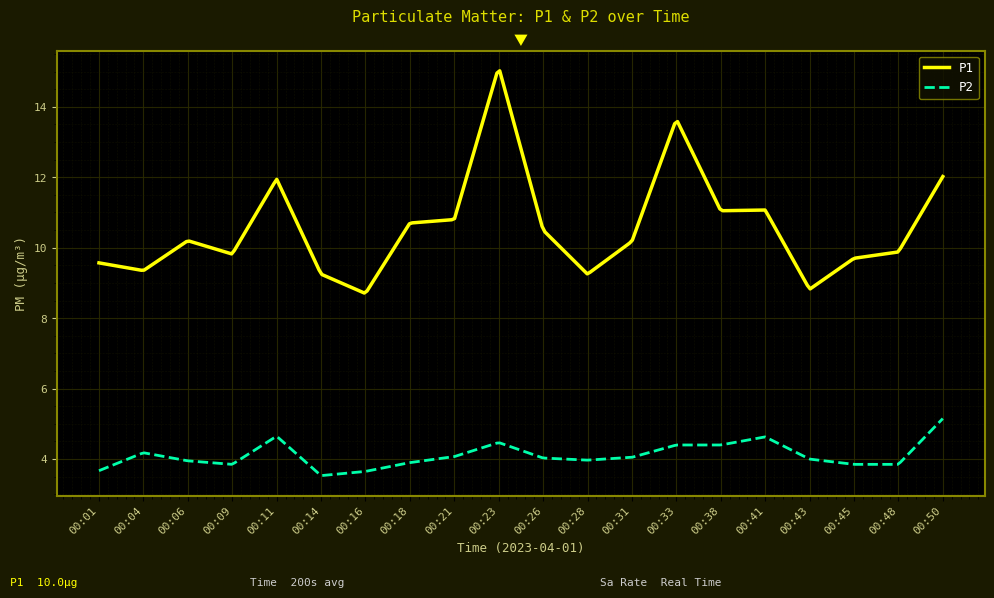

How many lines are shown in the chart?

2